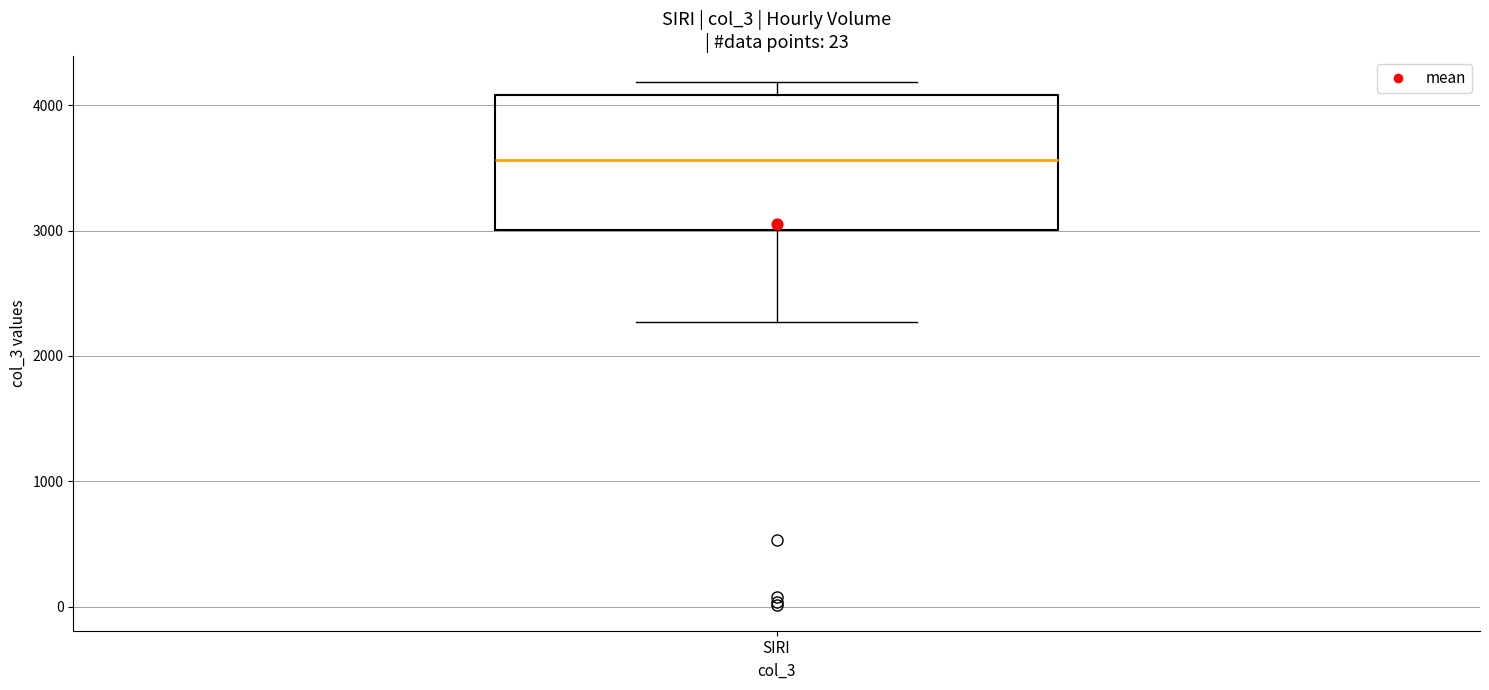

Transcribe this box plot: give where the median line is, the range the box spans, and where the two whiskers end, as read against the y-axis. The values are not printed on the chart, so give them approximately, as read against the axis.

median 3600, box 3000 to 4100, whiskers 2300 to 4200